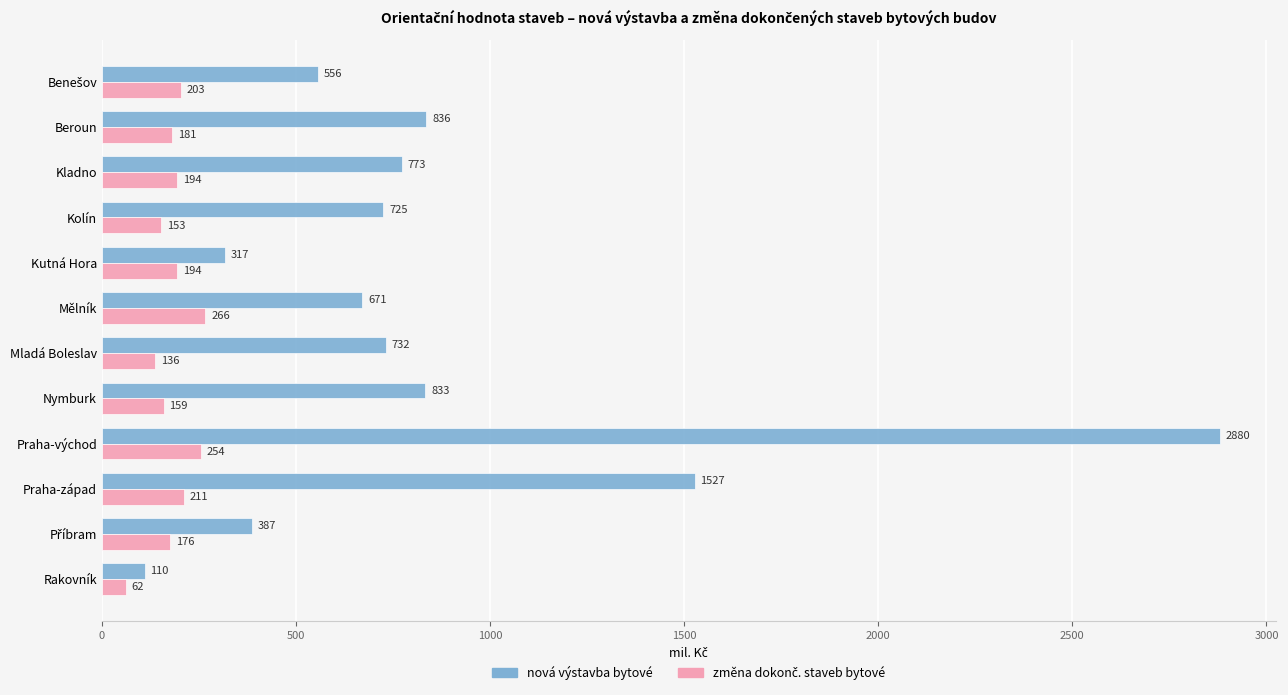

True or false: nová výstavba bytové has a value of 2880 at Praha-východ.

True